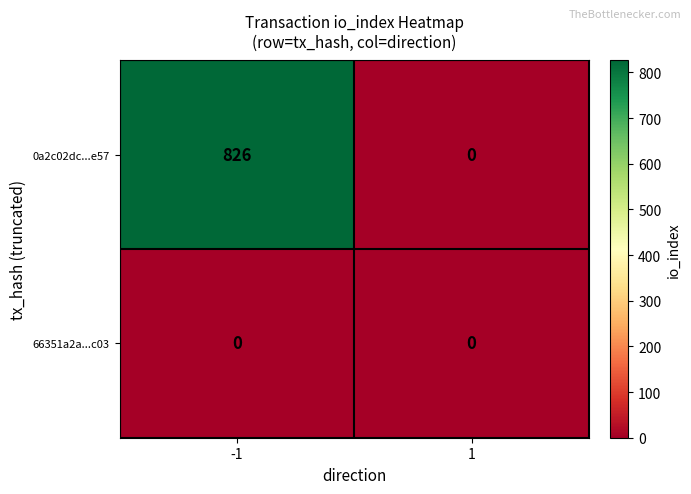

Reading left to right, list all the values displayed in this chart.

0a2c02dc...e57: 826	0
66351a2a...c03: 0	0